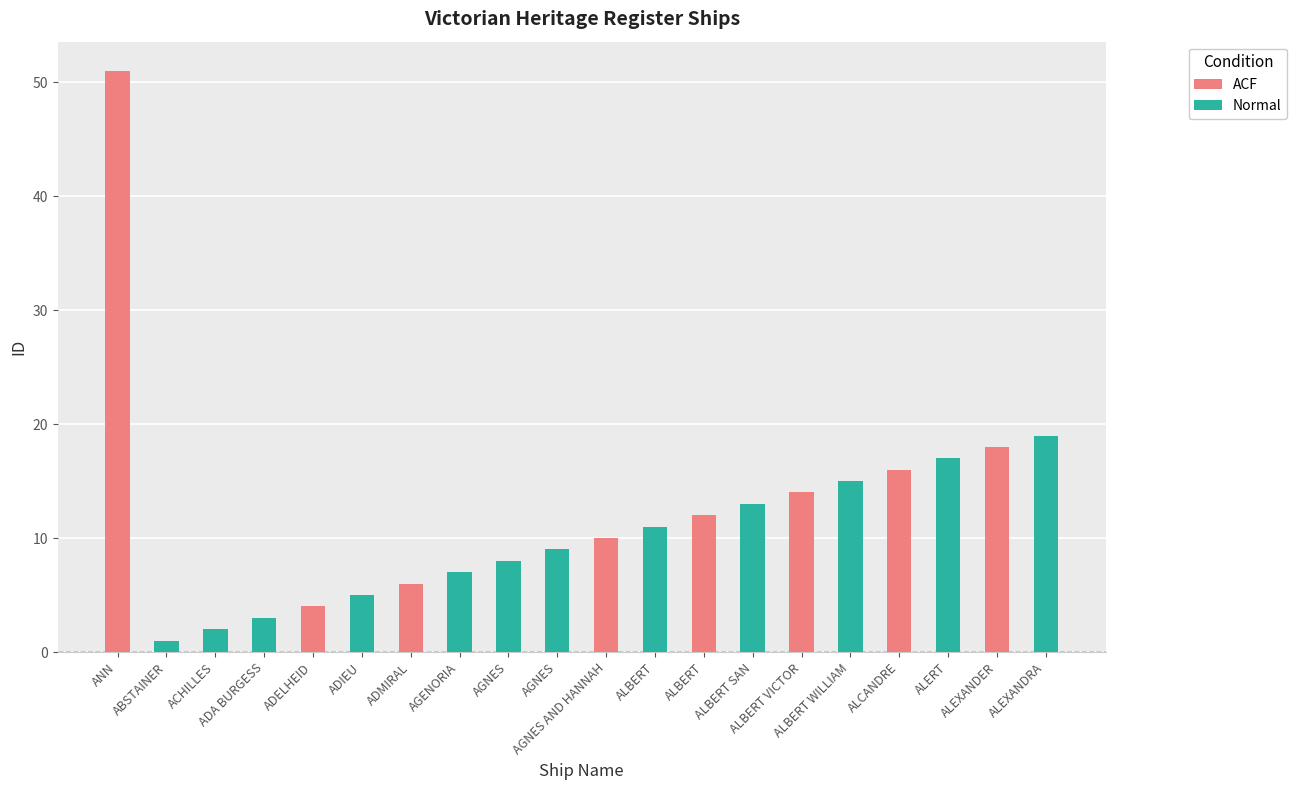

What is the difference between the second highest and minimum values?

18